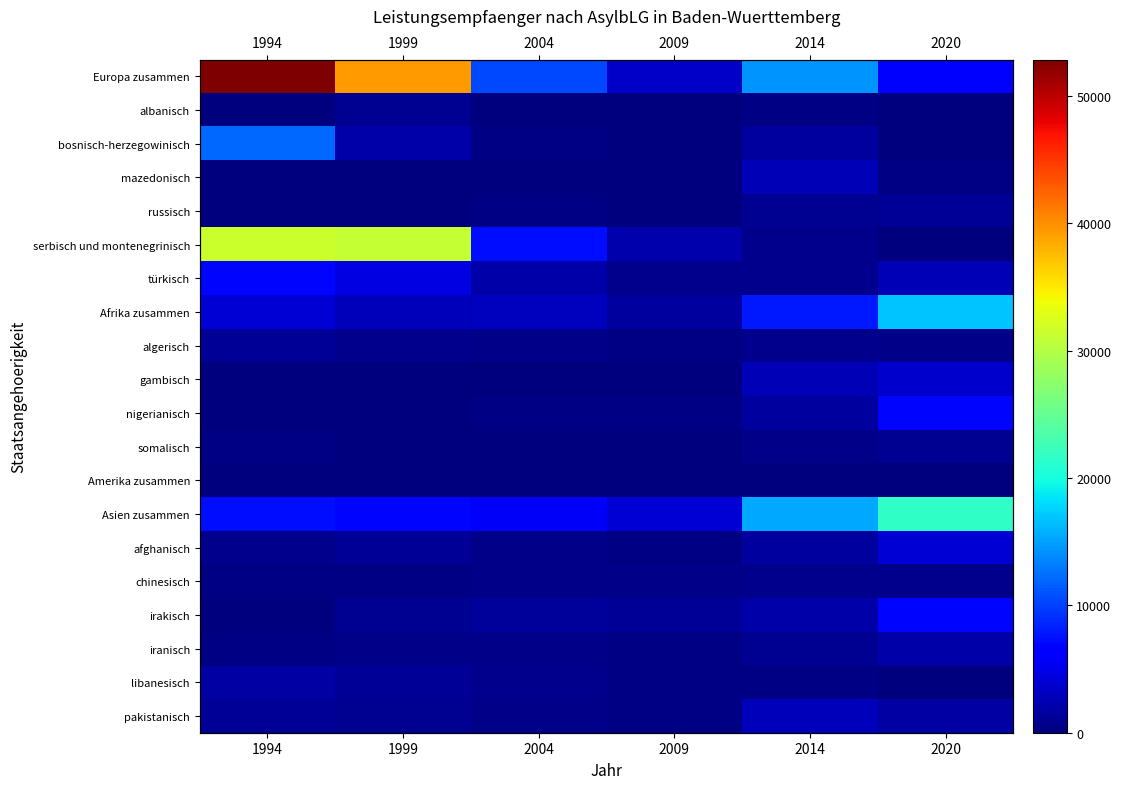

Is the value of Amerika zusammen at 1999 greater than the value of somalisch at 2020?

No